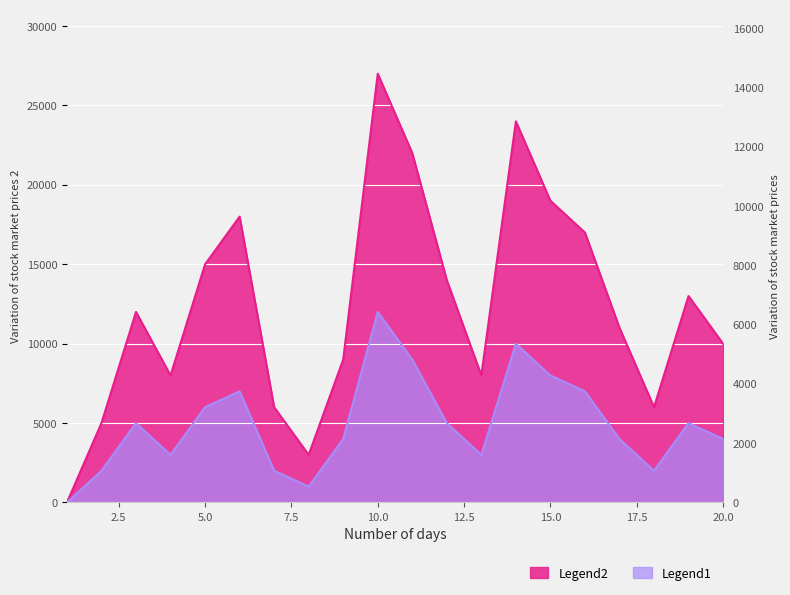

What is the value of the Legend1 point at the 16th from the left?

7000